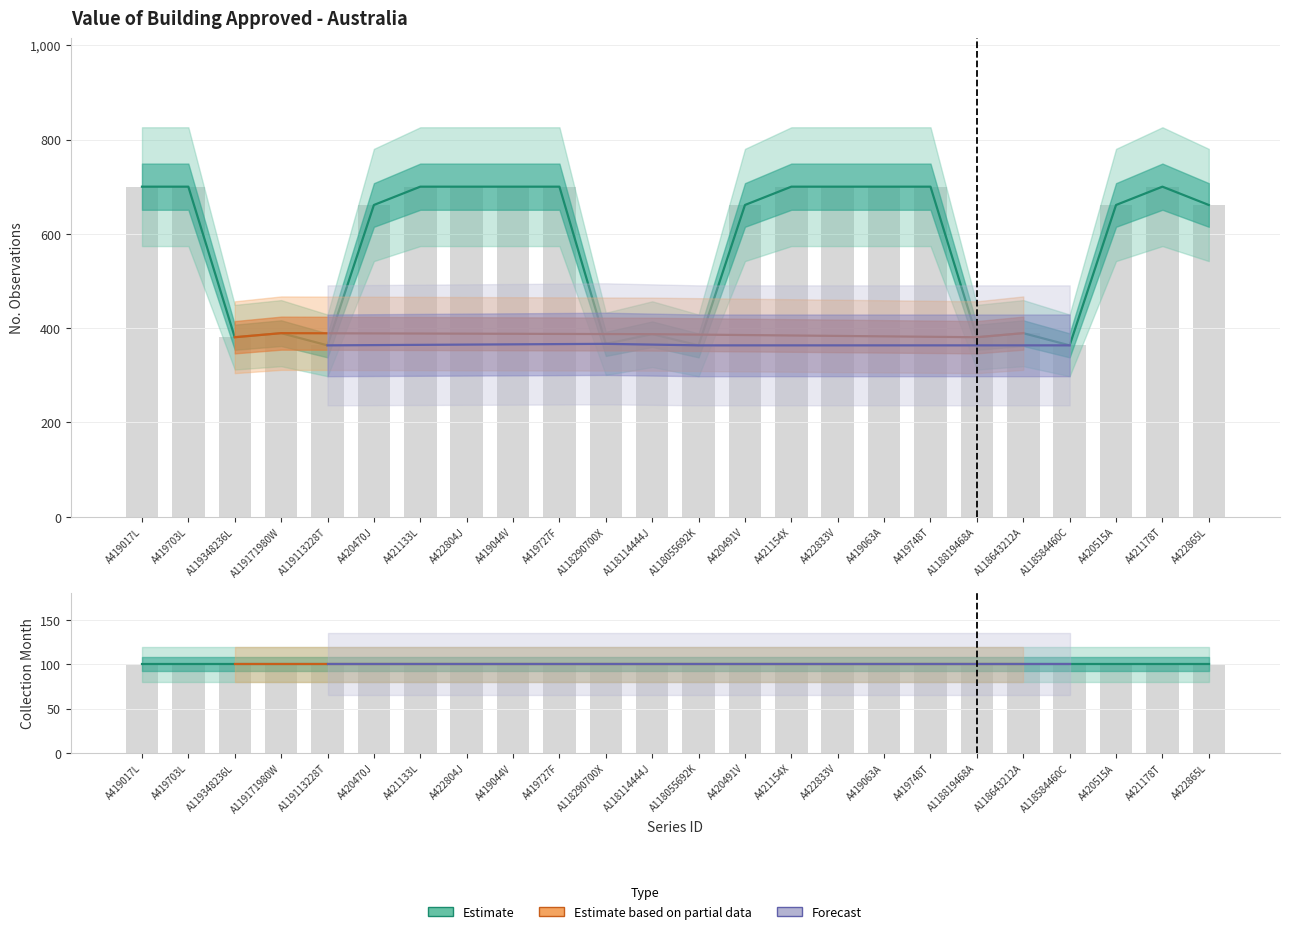

What is the value of the 17th bar from the left?

700.0